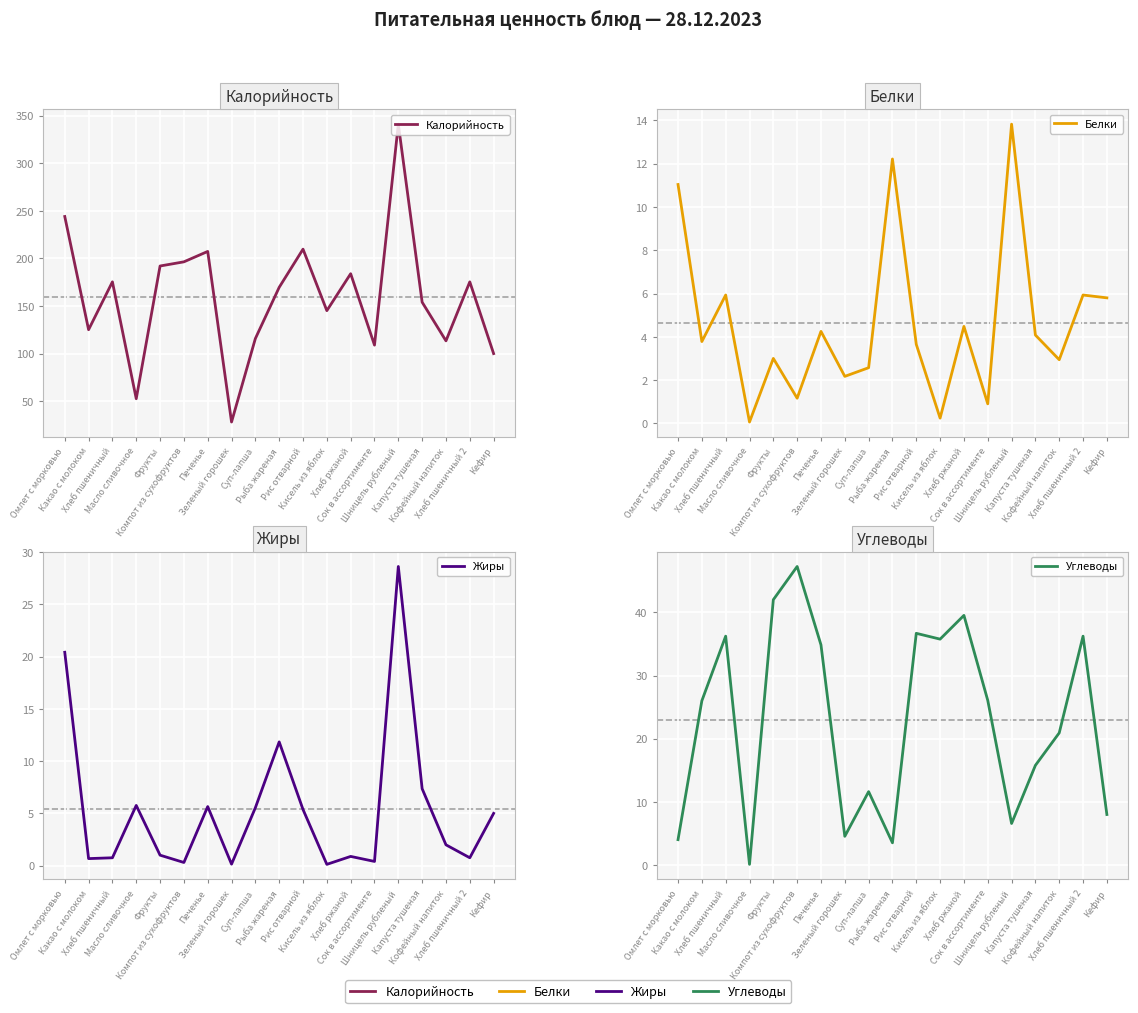

Where does the Углеводы series first go above 26?

Хлеб пшеничный